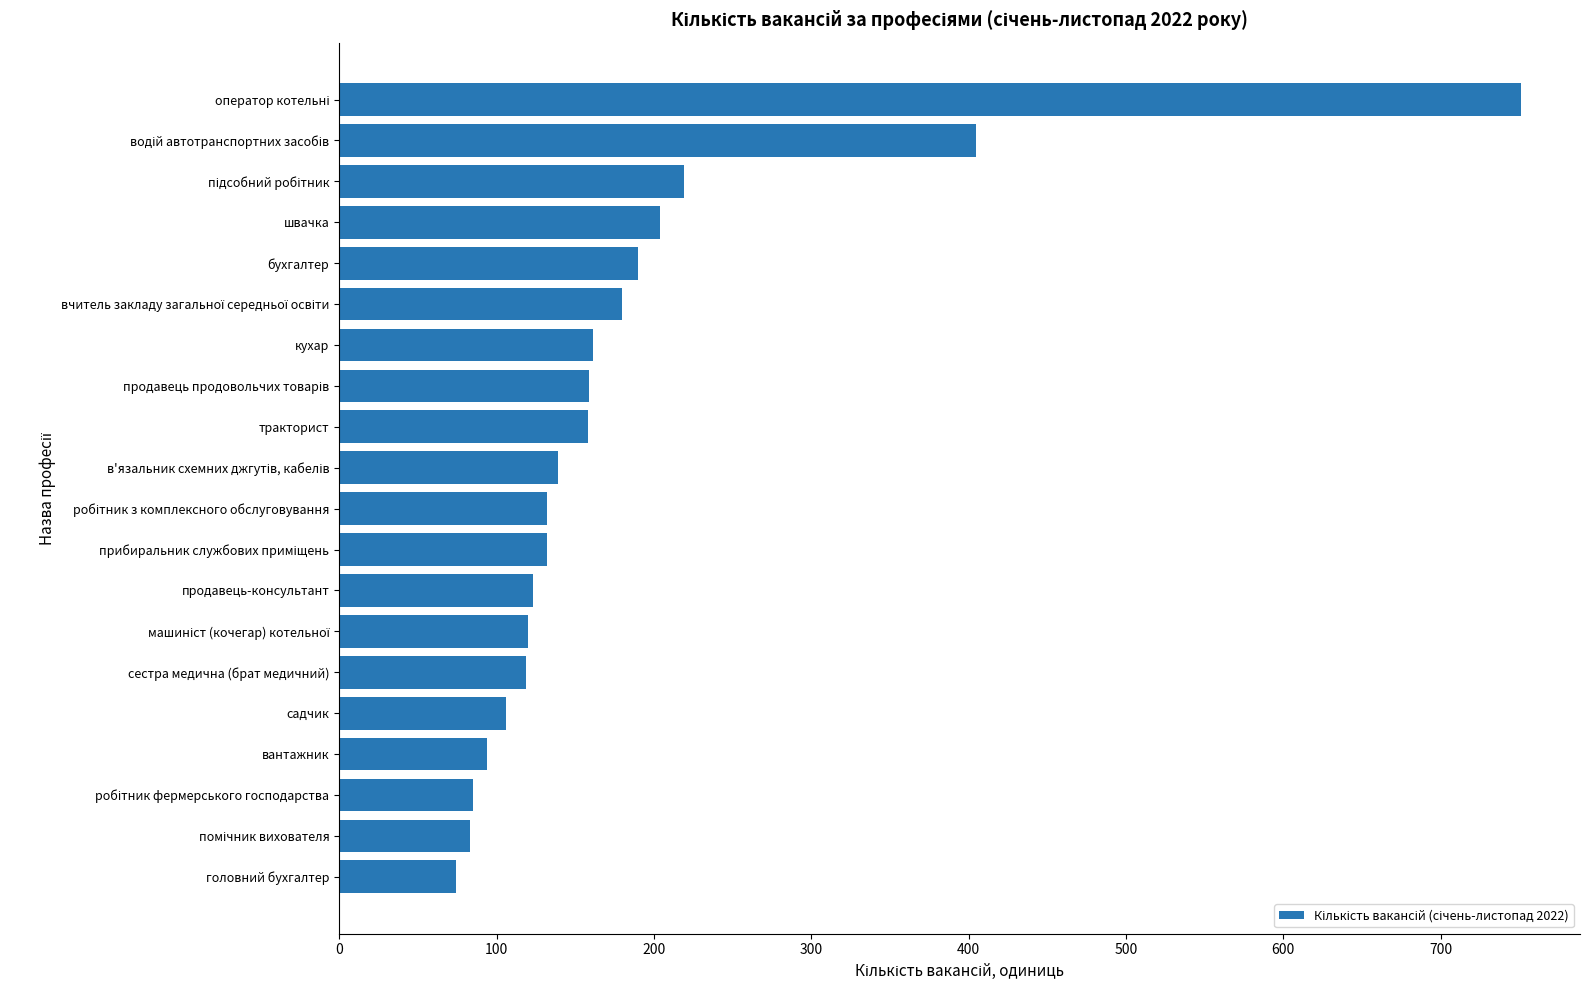

What is the label of the 17th bar from the bottom?

швачка